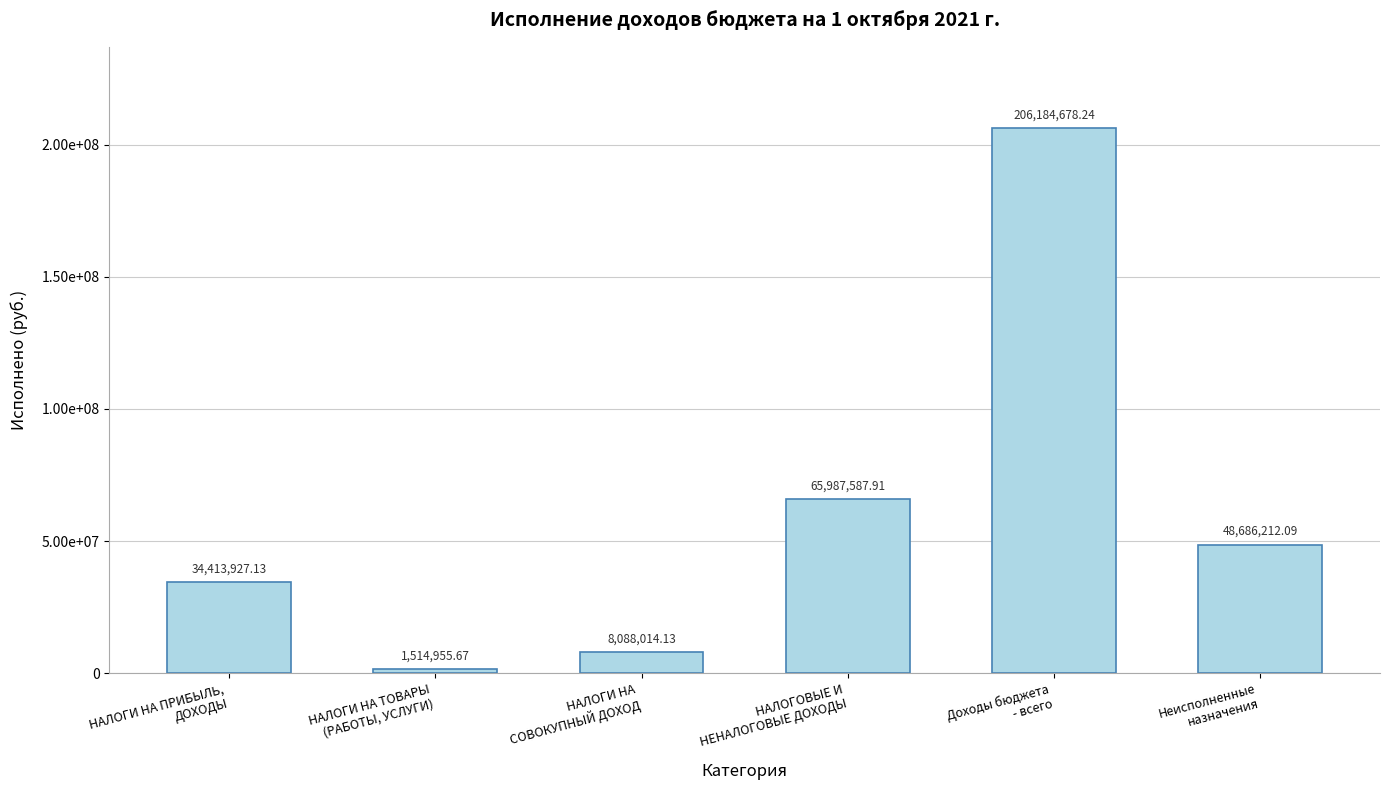

Is it true that the value at Доходы бюджета
- всего is 274125282.6?

False